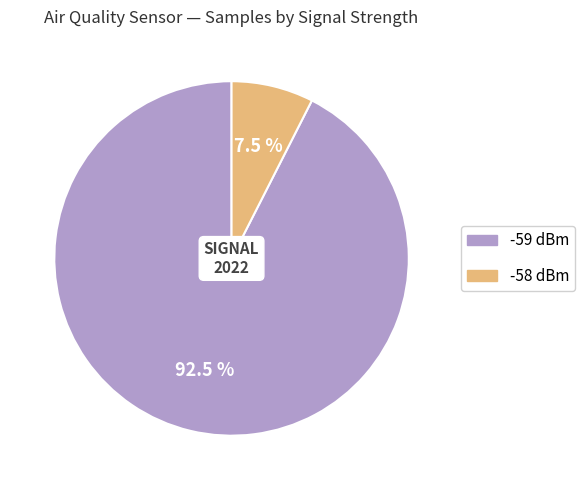

Is there any slice that represents more than half of the pie?

Yes